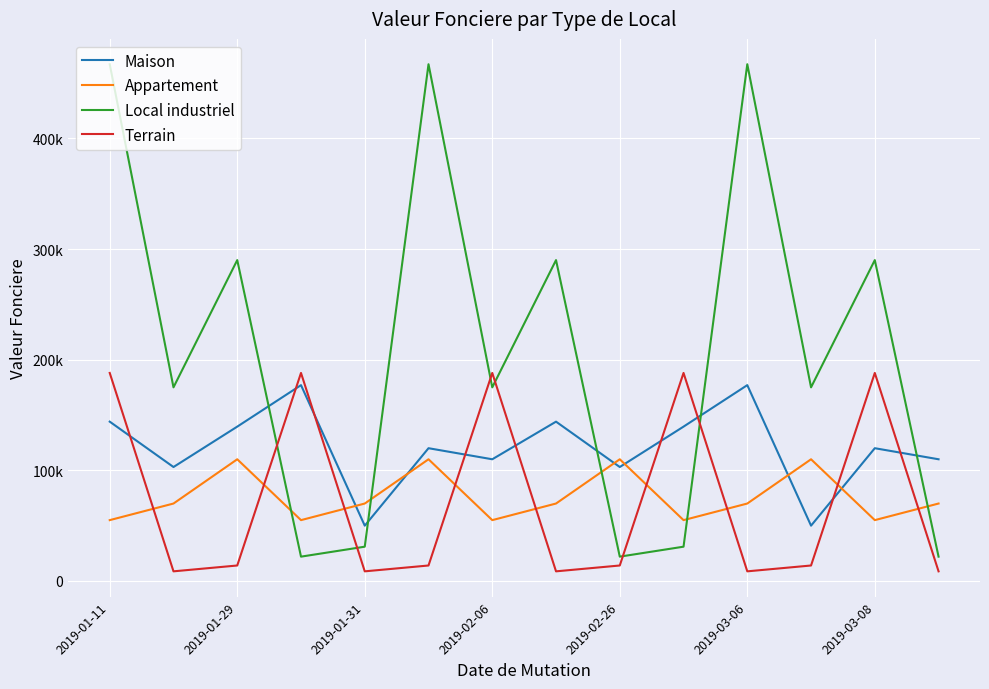

What is the average value of the Appartement series?

76071